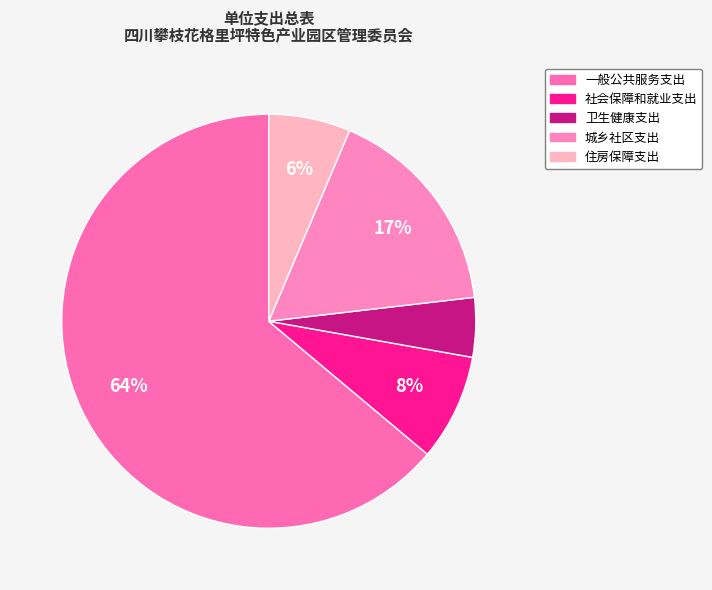

What is the ratio of the value at 卫生健康支出 to the value at 社会保障和就业支出?

0.6